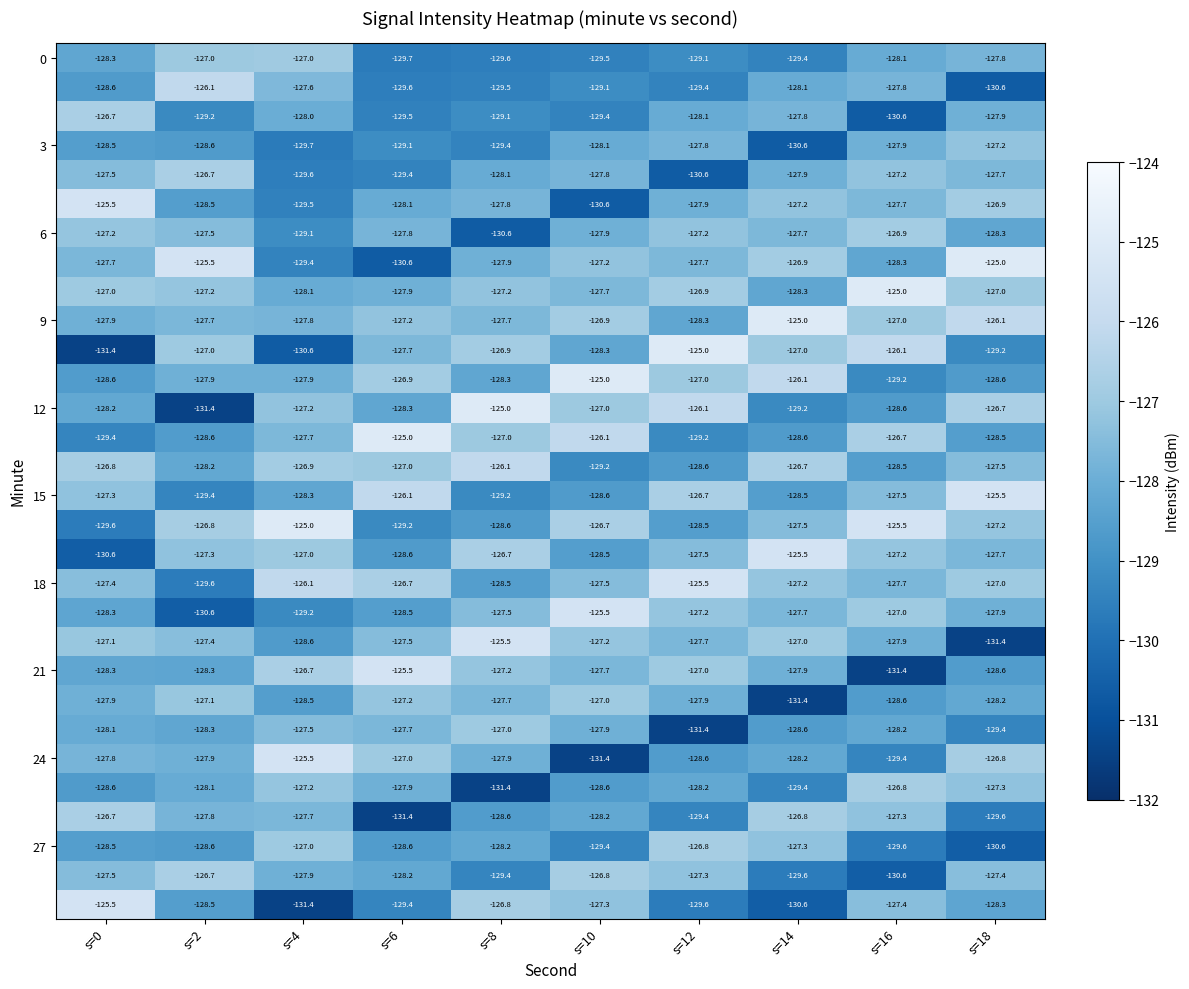

What is the total value across all series at s=6?

-3843.3